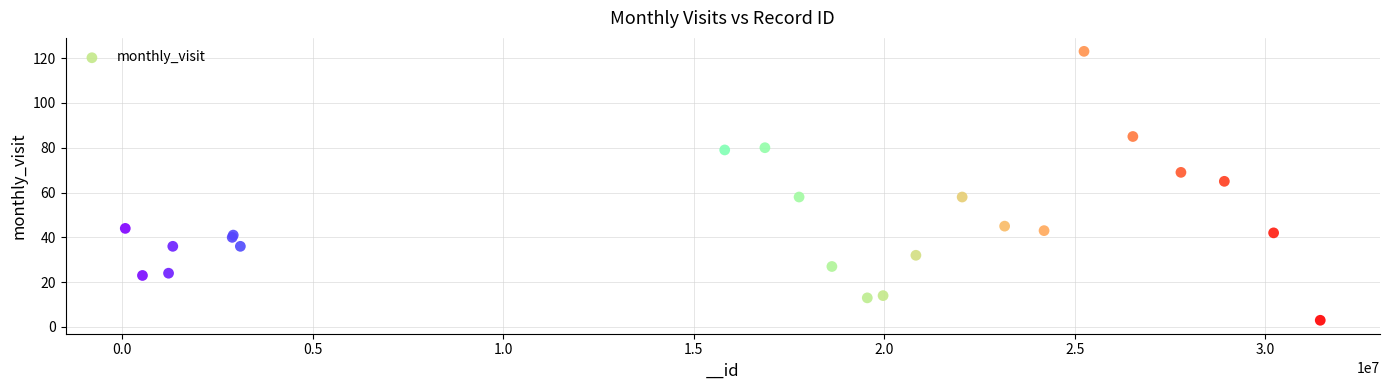

What Y value in the scatter plot is closest to 63?

65